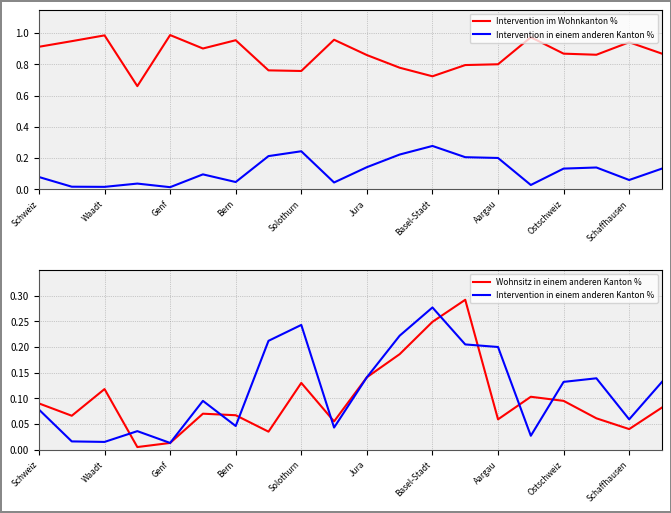

How many lines are shown in the chart?

3